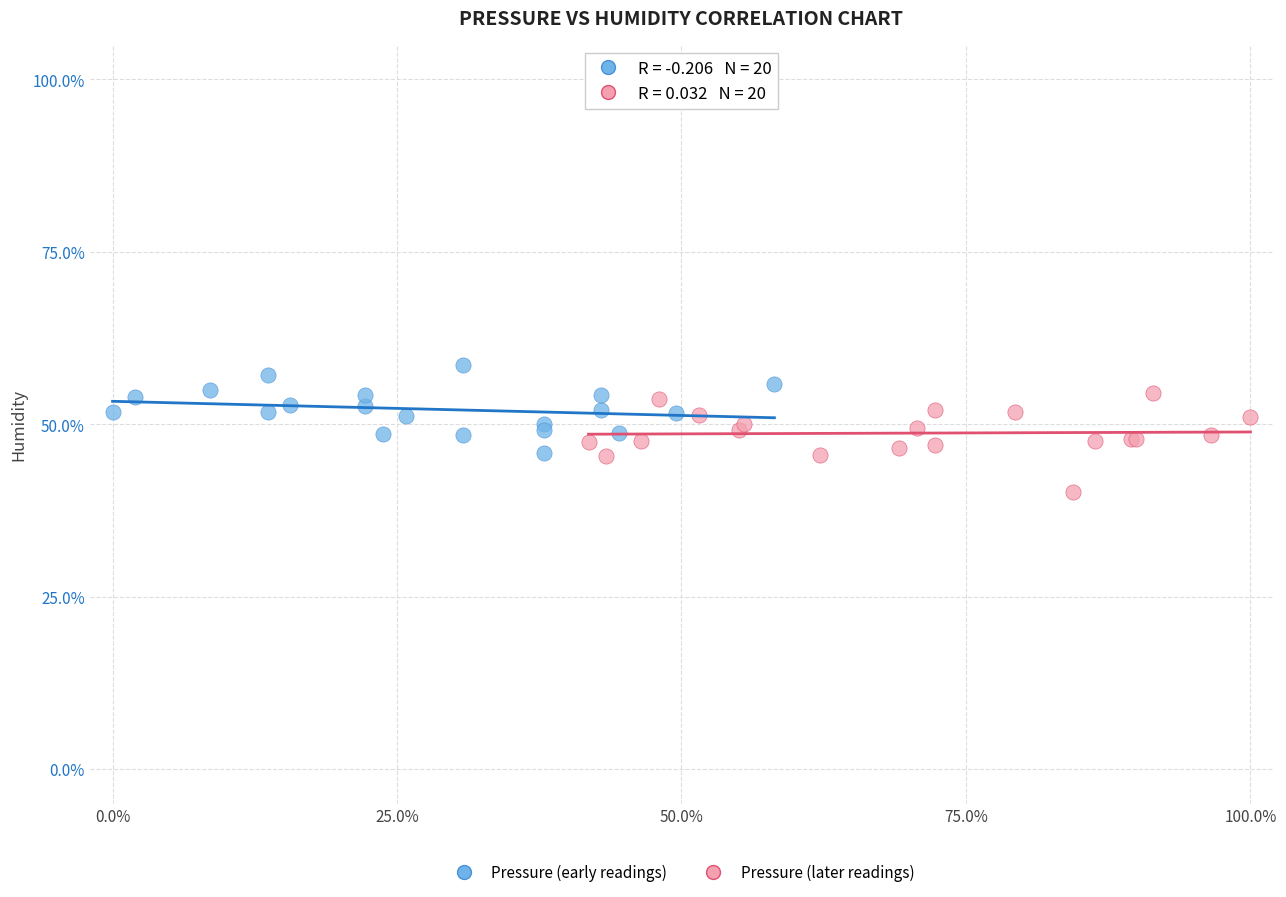

Which series has the largest Y range (max minus min)?

Pressure (later readings)